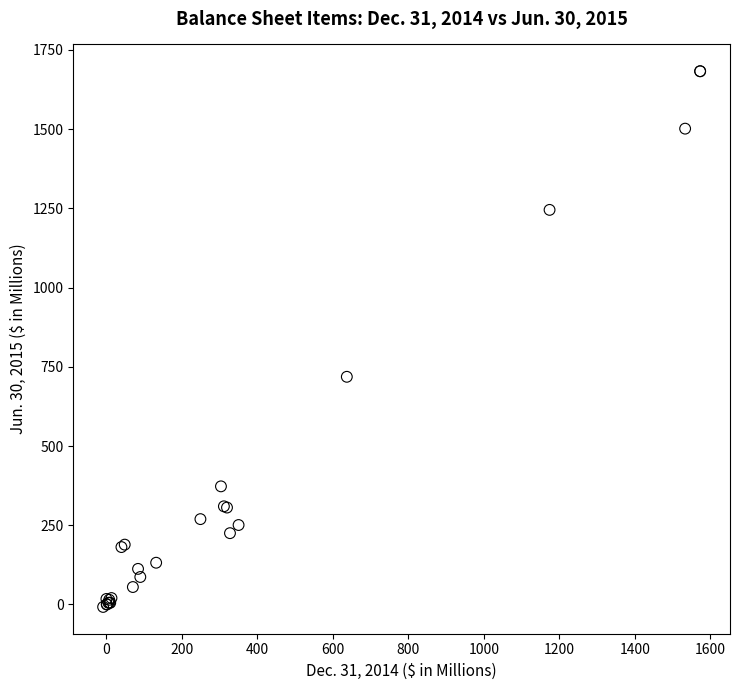

What Y value in the scatter plot is closest to 837?

718.5